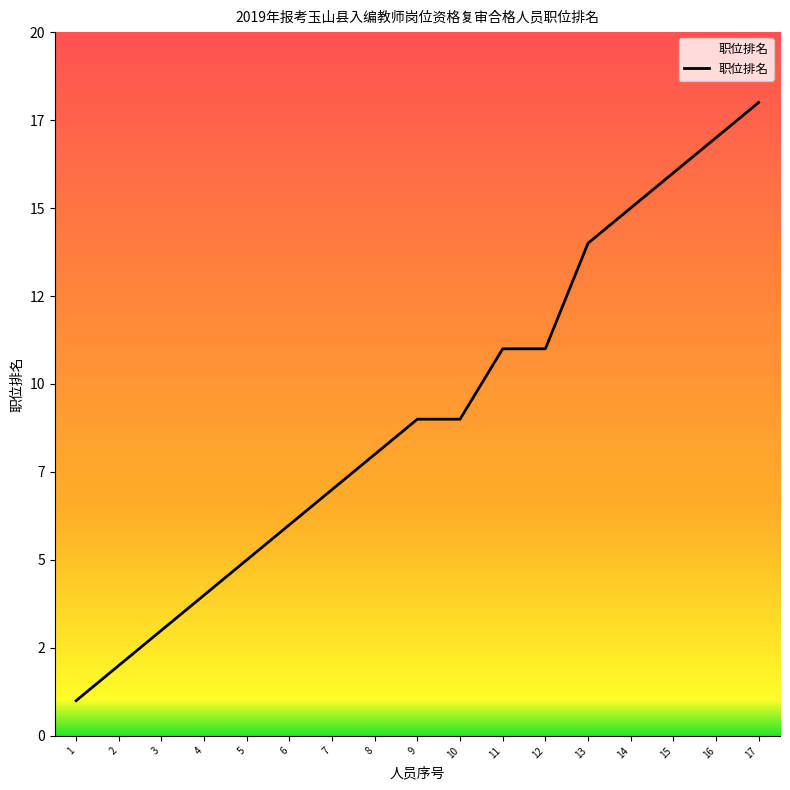

Does the chart display data point markers on the line(s)?

No